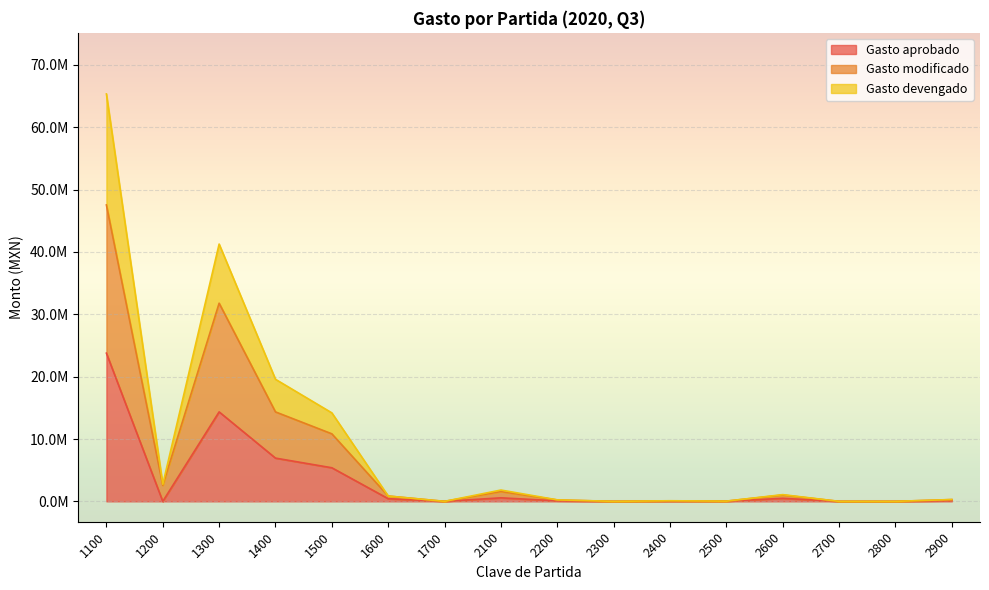

How many lines are shown in the chart?

3